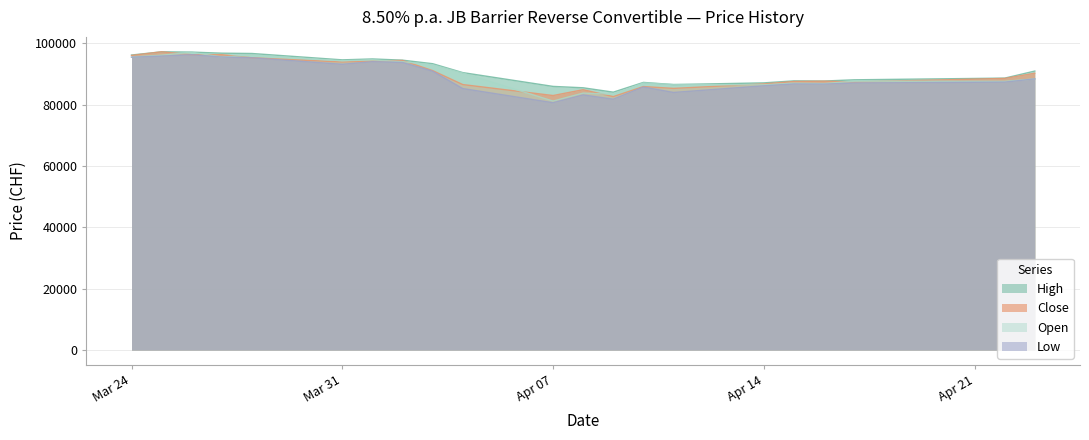

Is it true that Close equals 96250 at 26.03.2025?

True